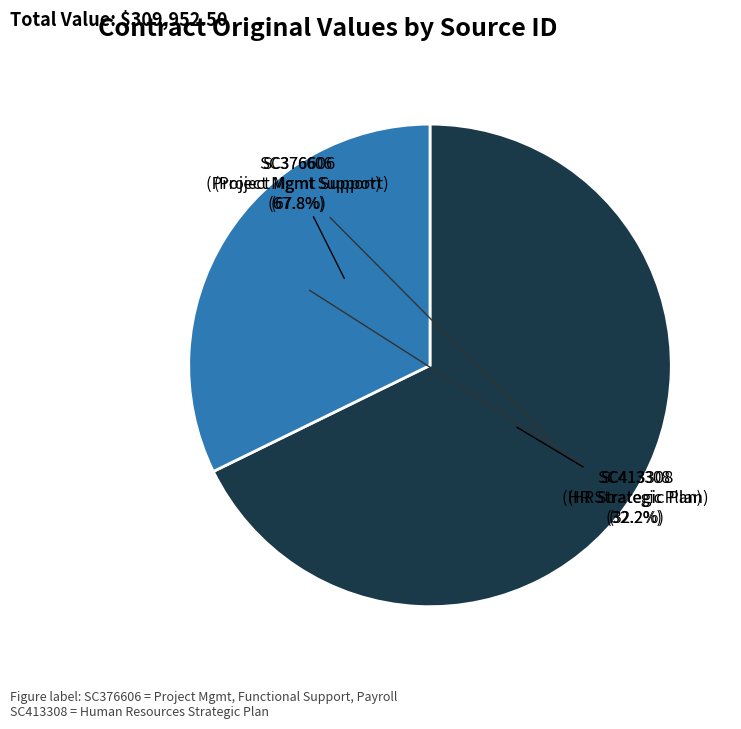

To the nearest percent, what is the difference between the largest and smallest slice percentages?

36%